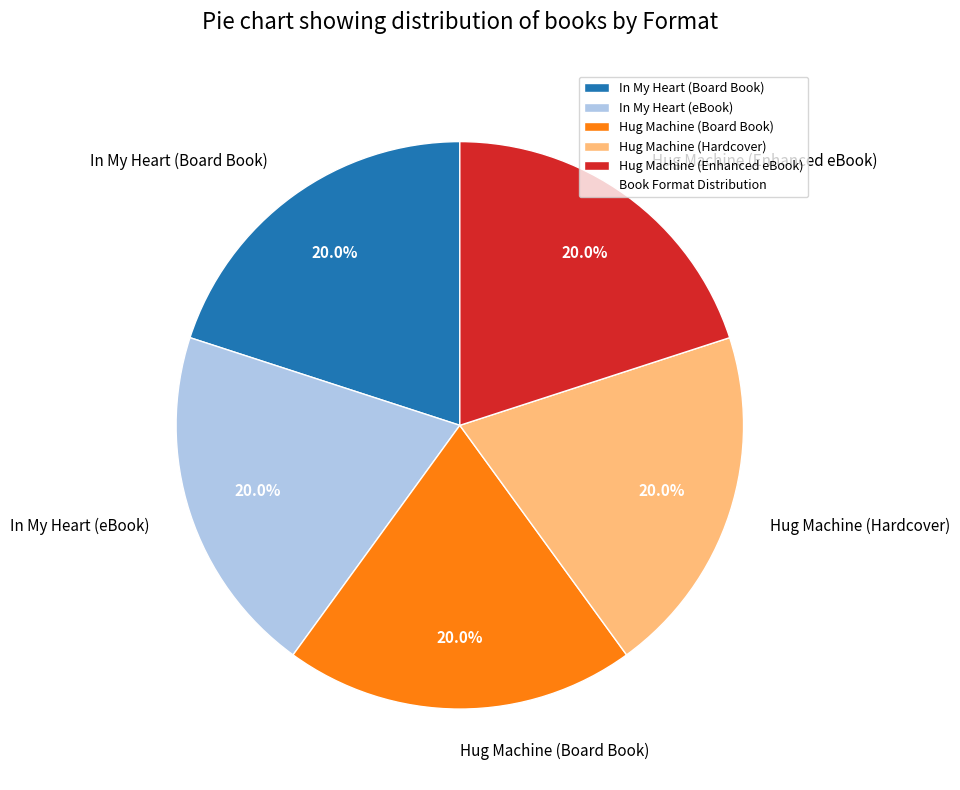

To the nearest percent, what is the difference between the largest and smallest slice percentages?

0%